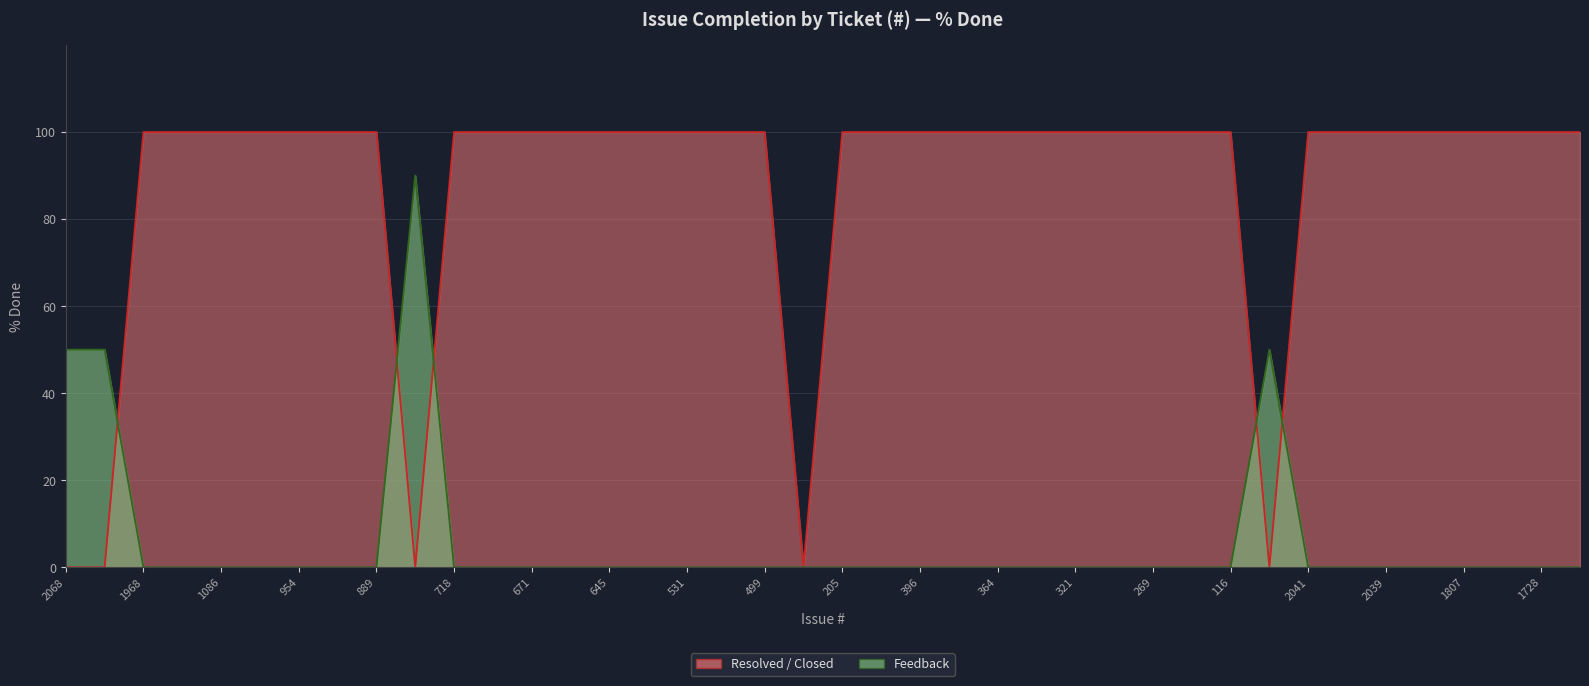

What position from the right is 421?

21